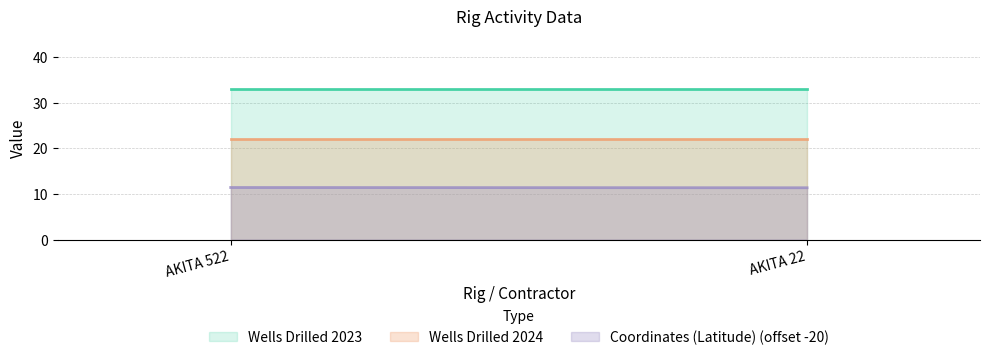

What is the total value across all series at AKITA 22?

66.3